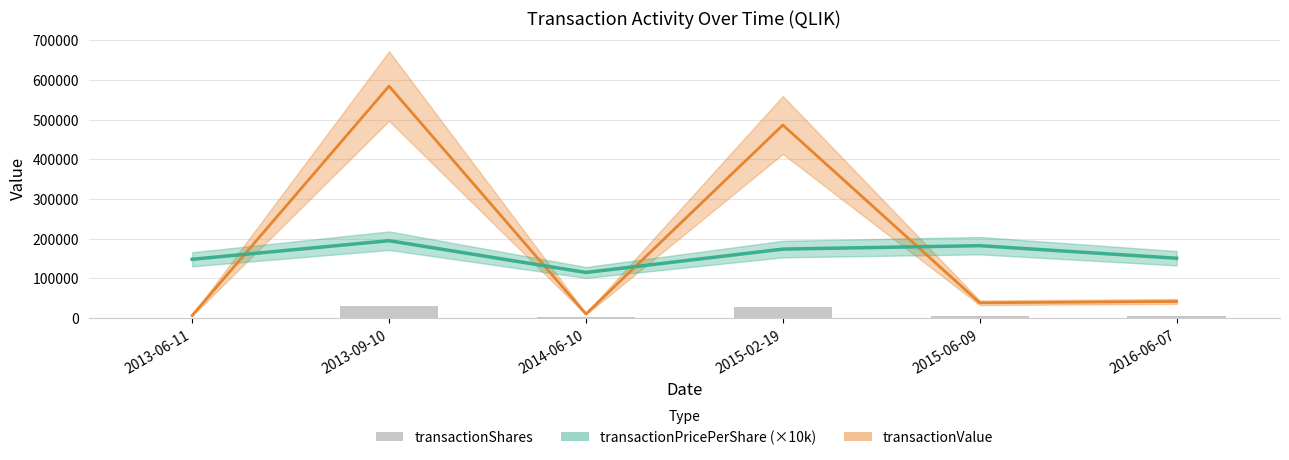

Reading left to right, what are all the values shown in this chart?

890	30000	1892	28000	4303	5811